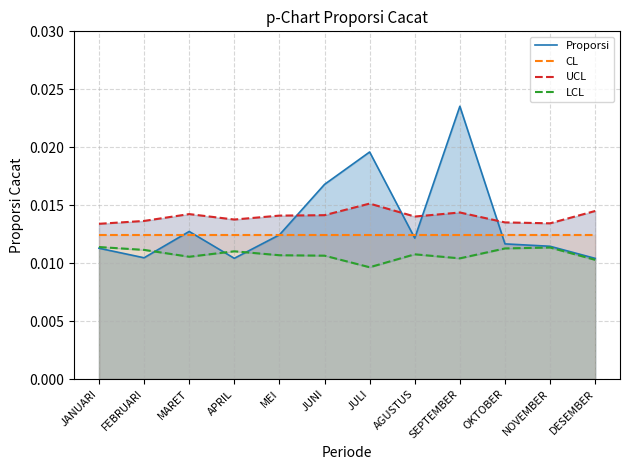

Between MEI and SEPTEMBER, which series saw the biggest shift?

Proporsi